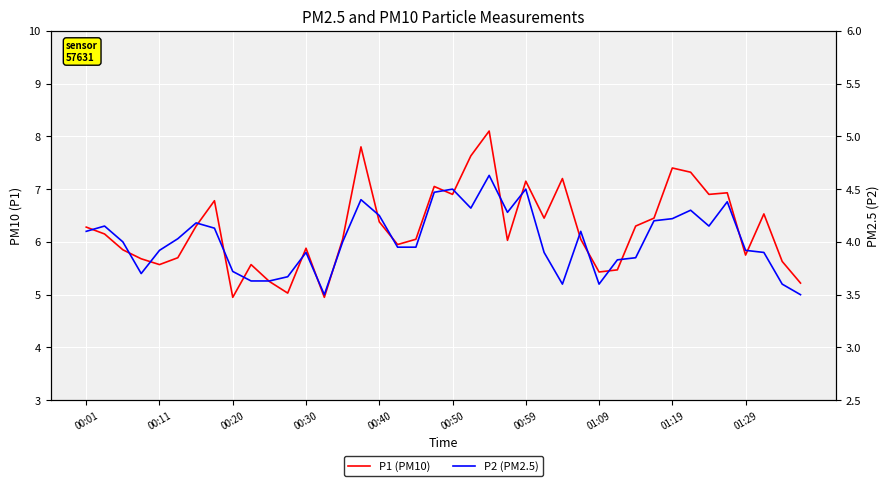

True or false: P2 has a value of 4.4 at 15.

True